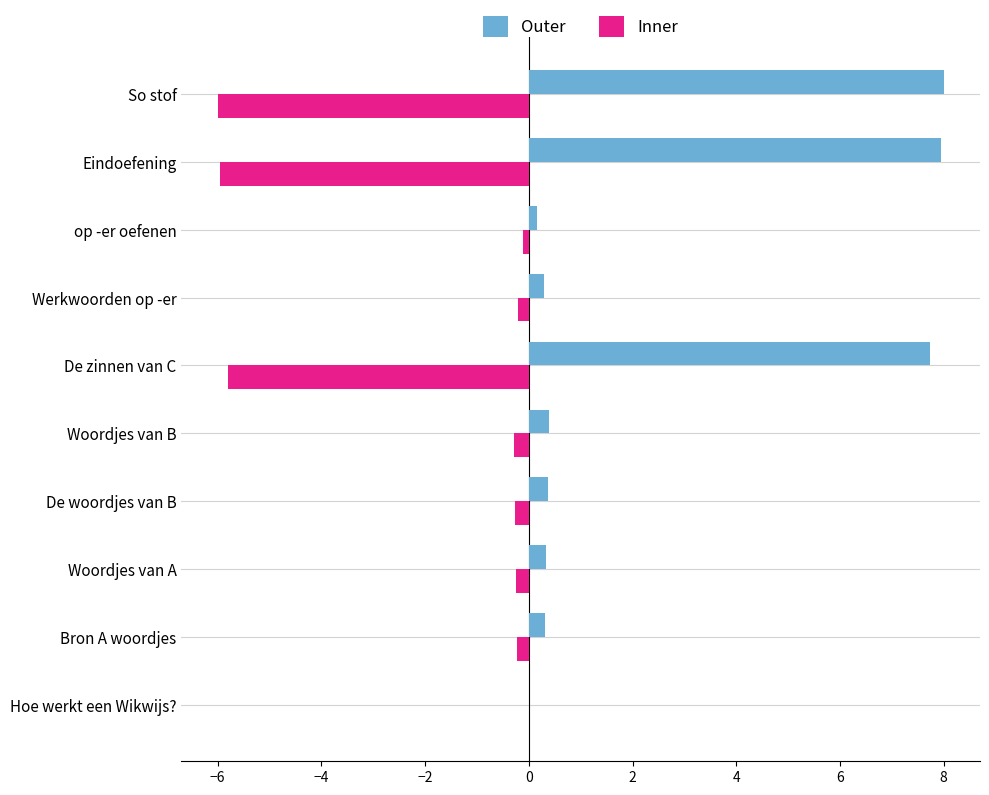

What is the sum of all Outer values?

25.5